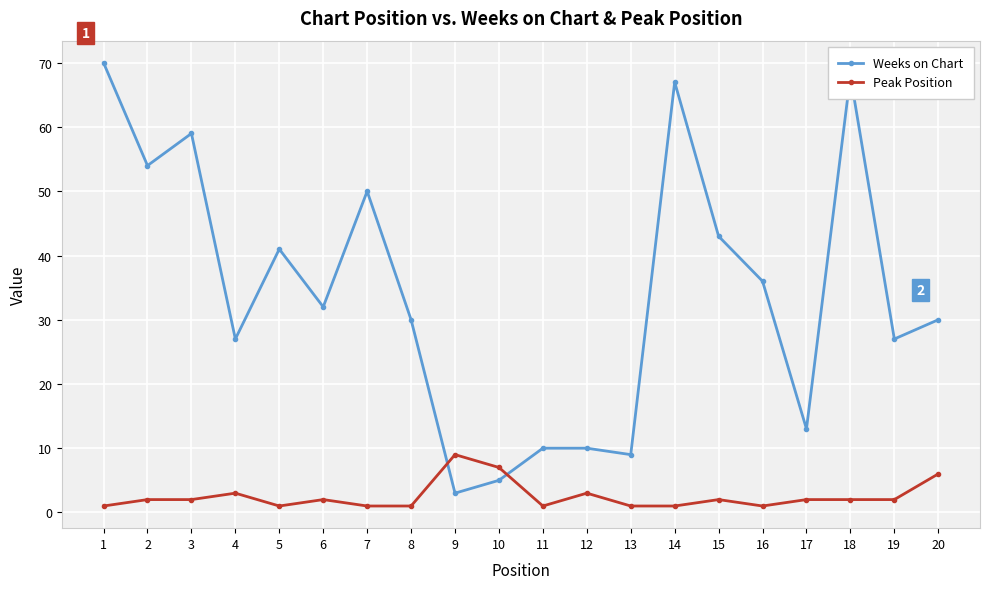

Rank the series by their maximum value, from lowest to highest.

Peak Position, Weeks on Chart